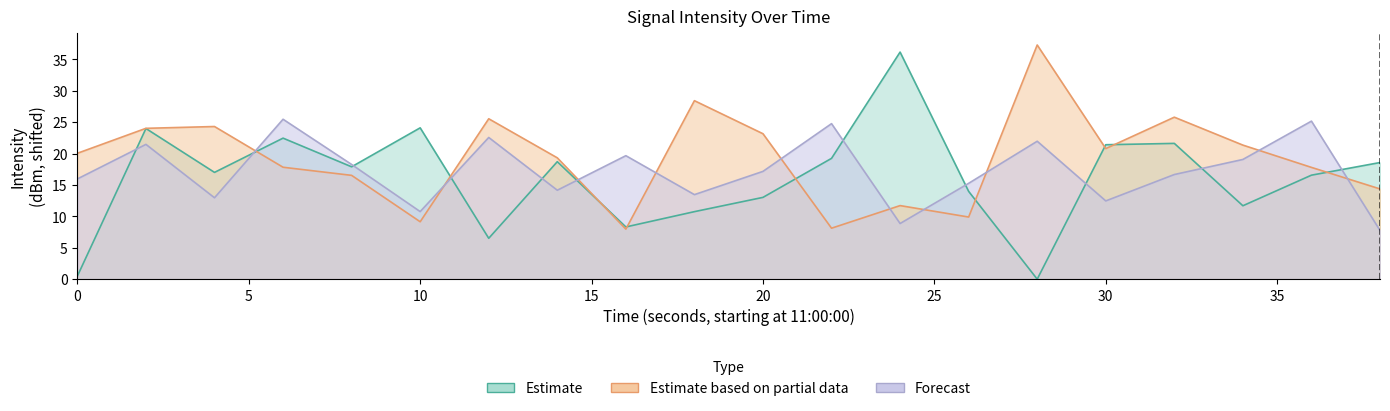

How many data points in Estimate are less than 17?

10